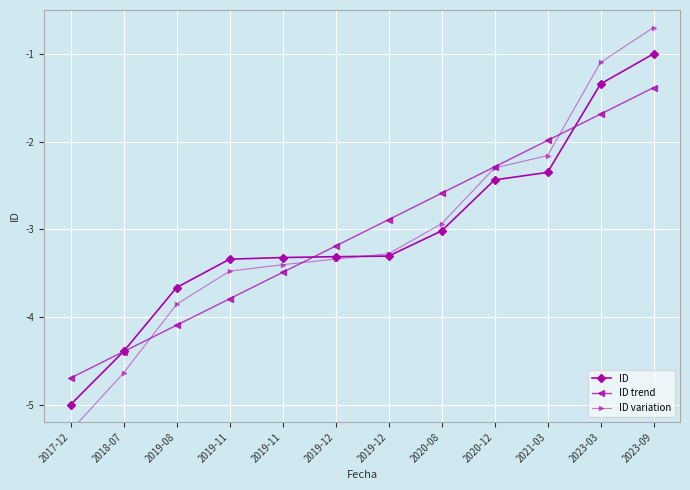

At which category is the sum across all series the highest?

2023-09